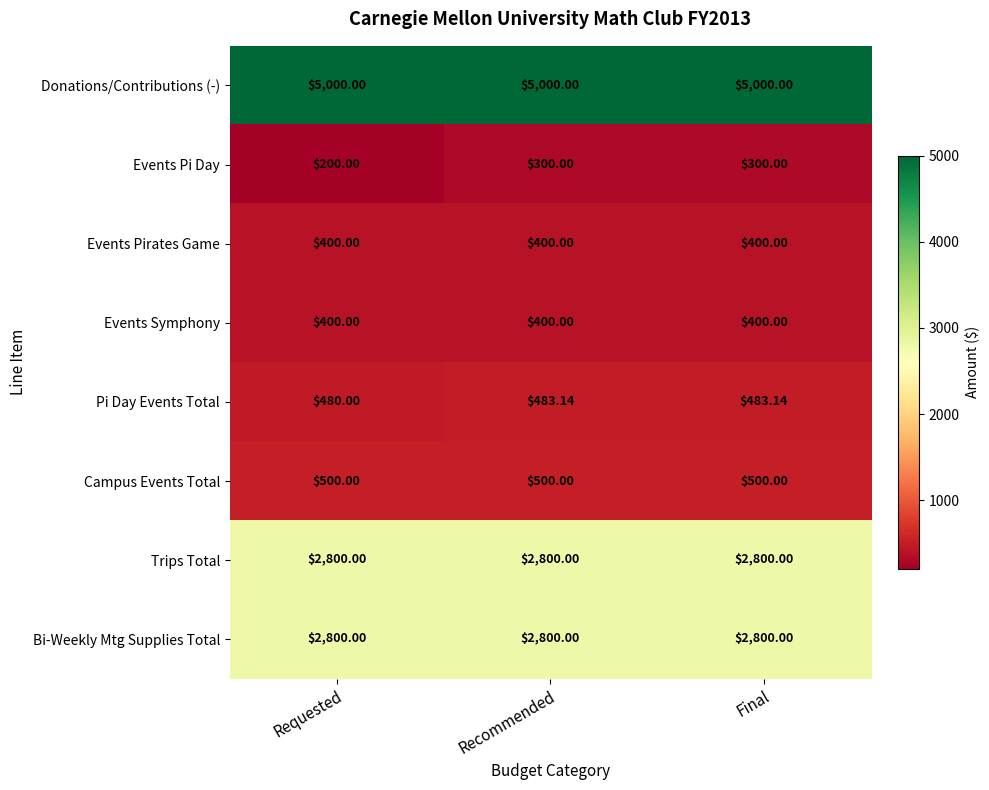

Which series has the largest total across all categories?

Donations/Contributions (-)